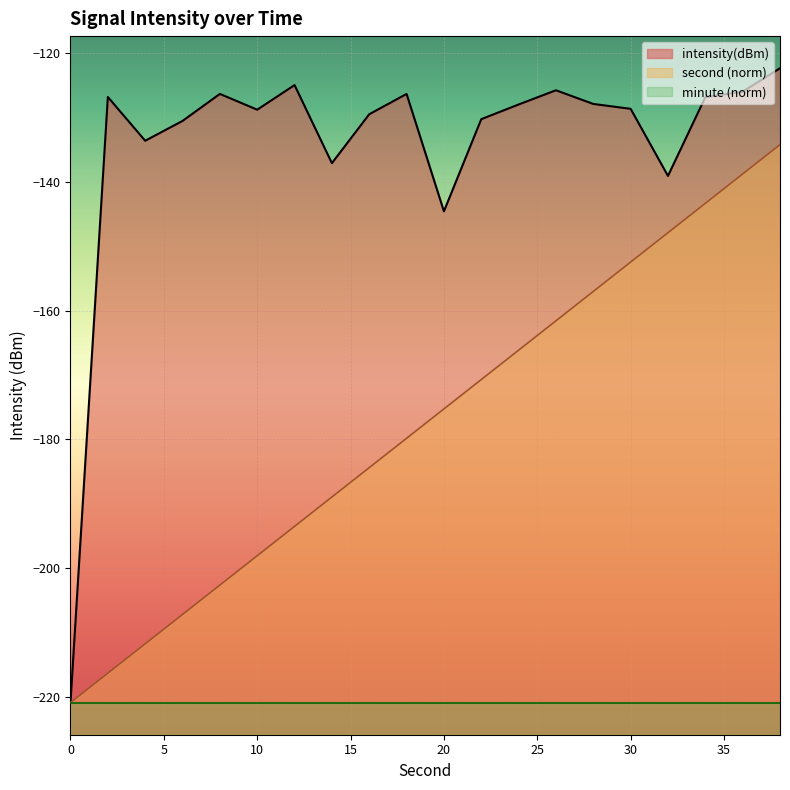

Rank the series at 14 from highest to lowest value.

intensity(dBm), second